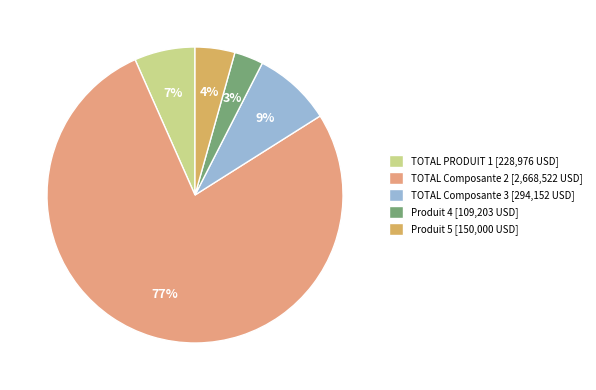

To the nearest percent, what is the average slice percentage?

20%